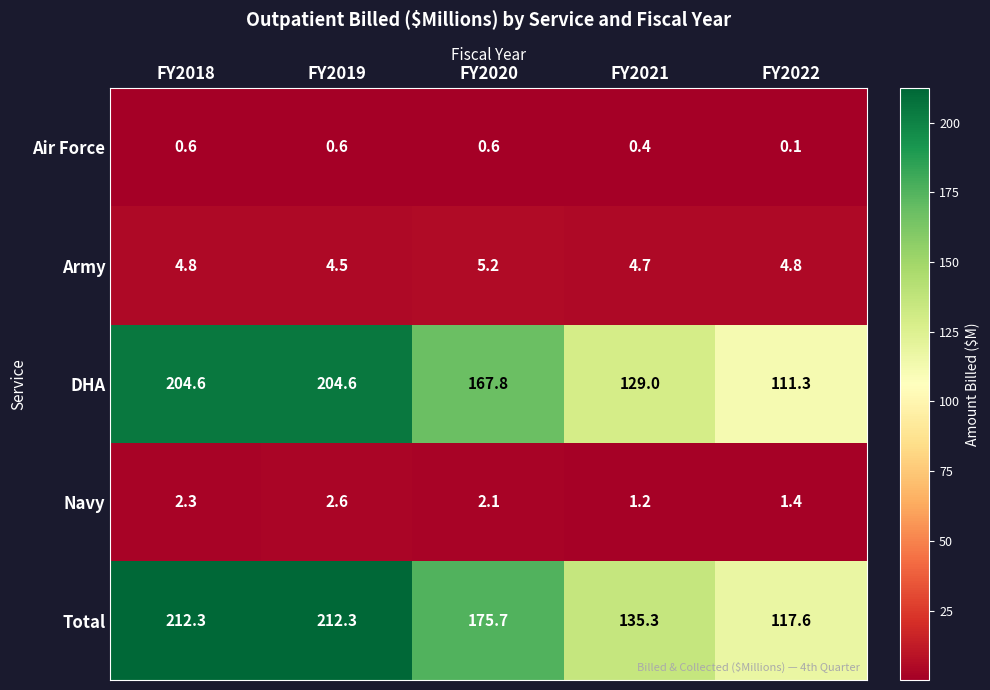

Between FY2019 and FY2022, which series saw the biggest shift?

Total